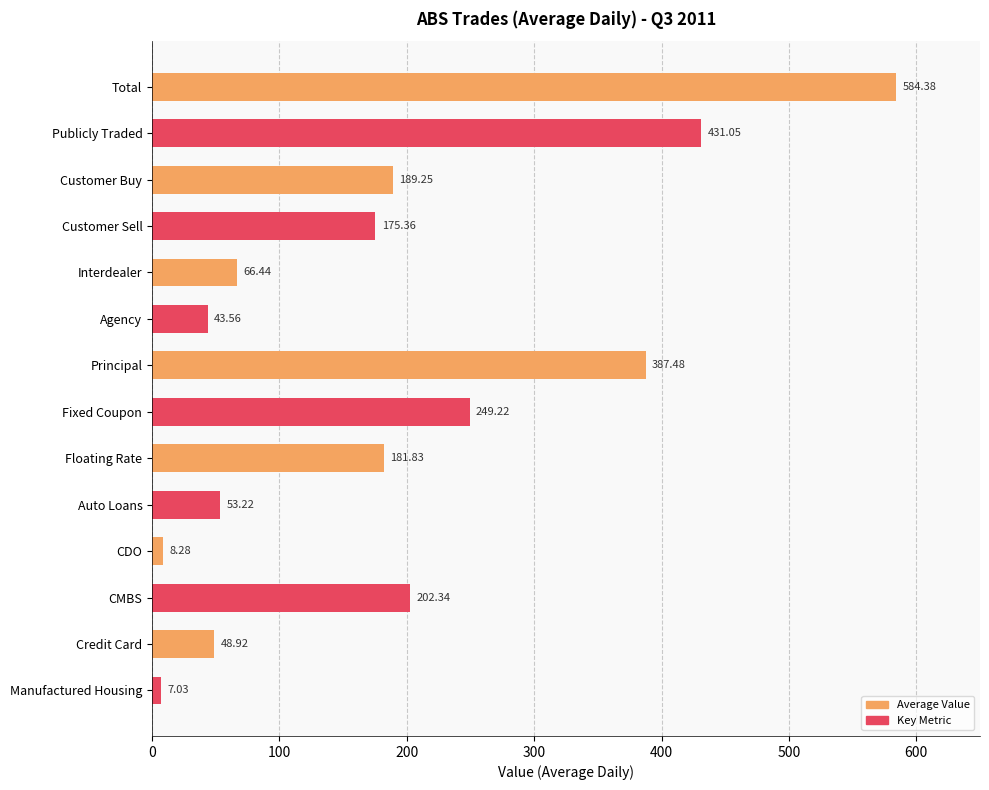

Rank the categories by value from highest to lowest.

Total, Publicly Traded, Principal, Fixed Coupon, CMBS, Customer Buy, Floating Rate, Customer Sell, Interdealer, Auto Loans, Credit Card, Agency, CDO, Manufactured Housing